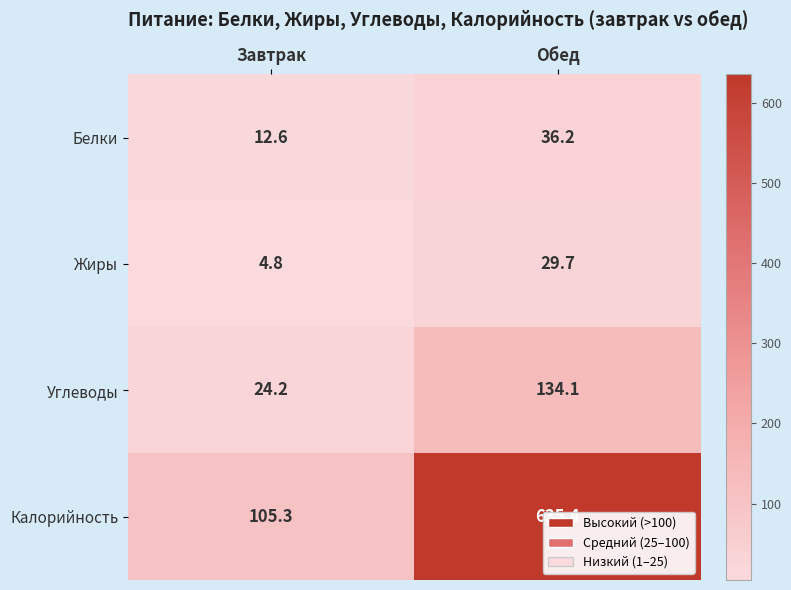

What is the total value across all series at Обед?

835.4